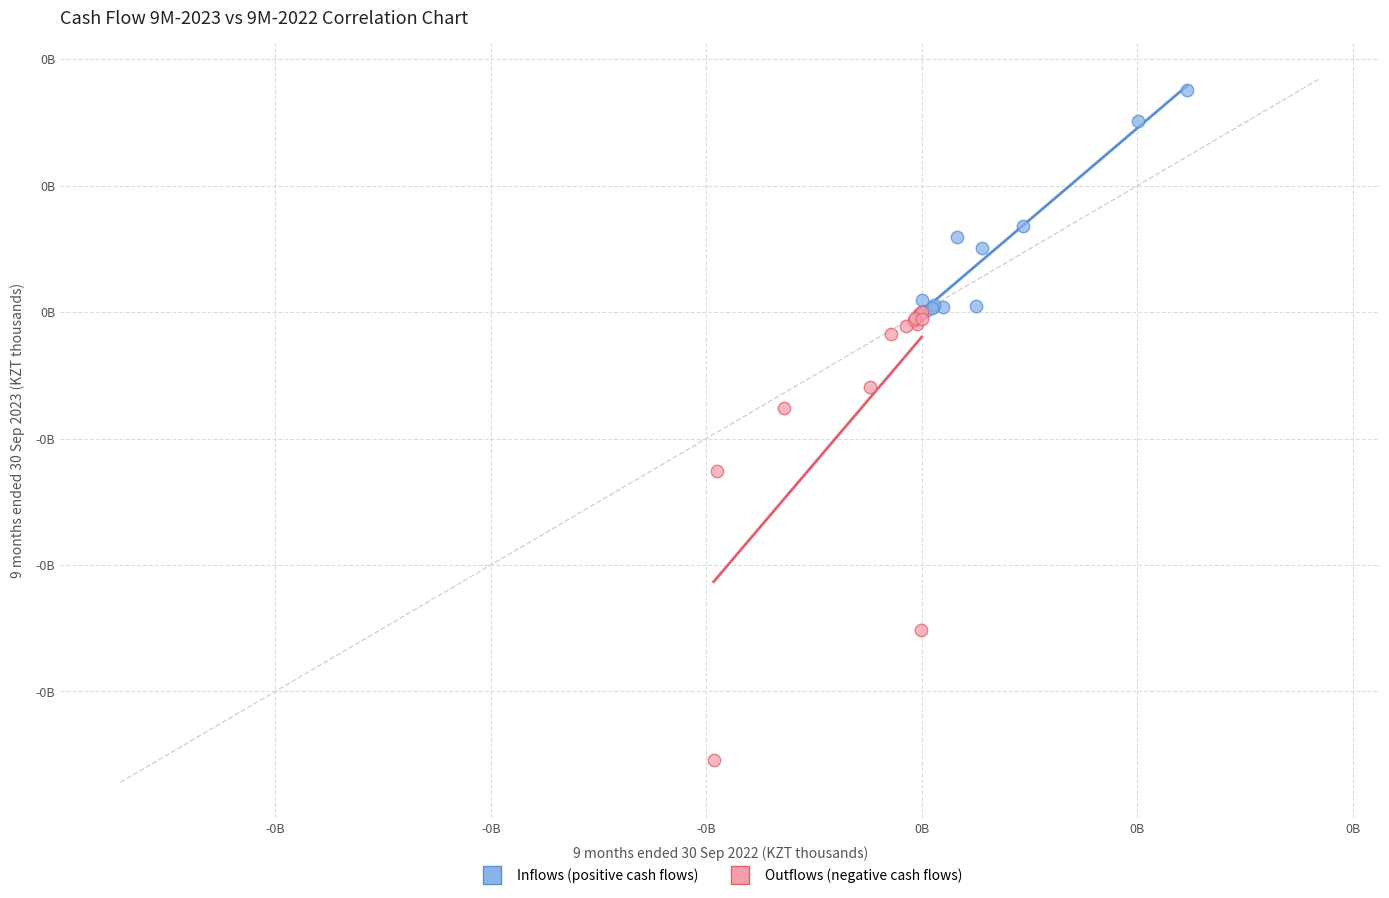

What are all the series names shown in the legend?

Inflows (positive cash flows), Outflows (negative cash flows)